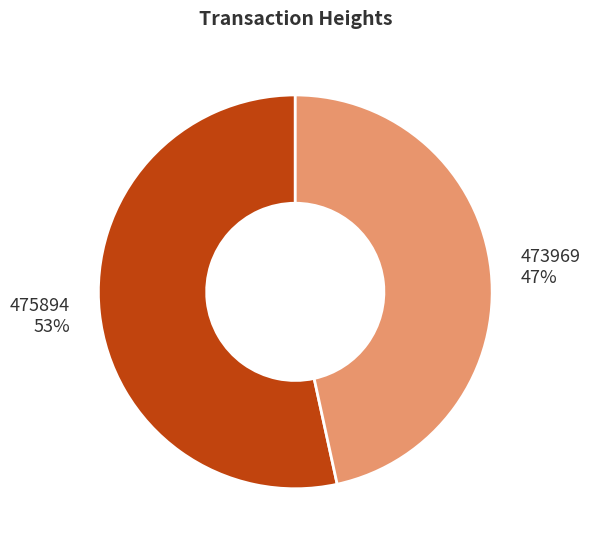

What percentage is the 473969 slice, to the nearest percent?

47%